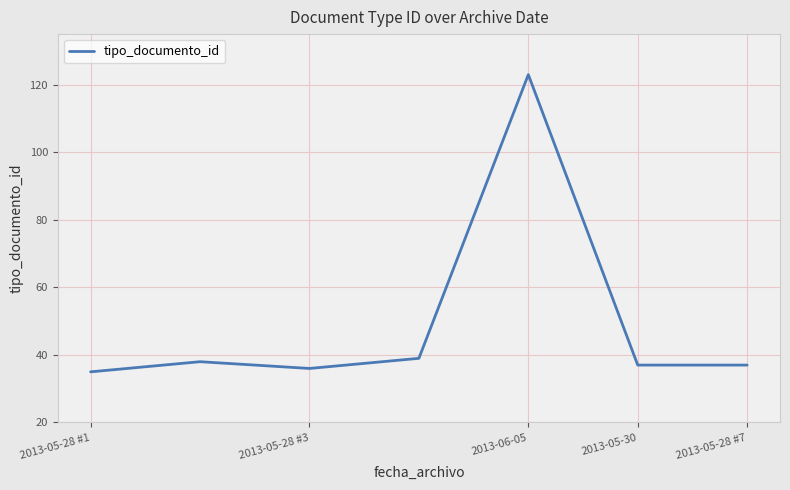

How many interior local peaks (higher than both neighbors) does the data have?

2